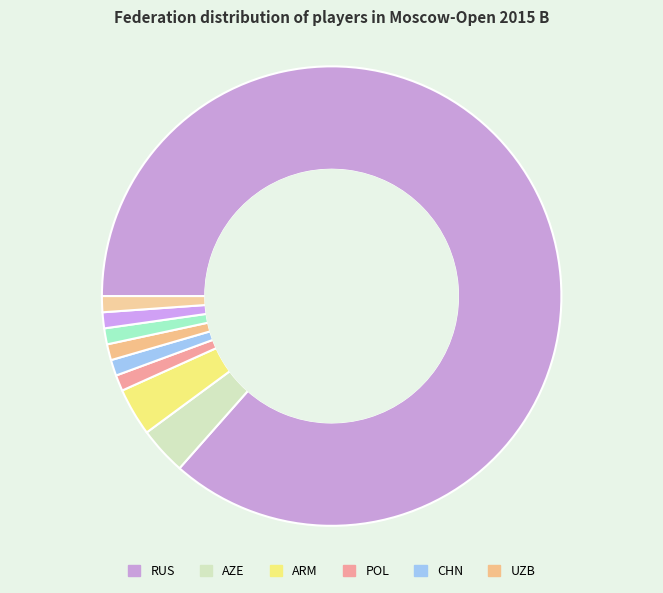

How many slices are in this pie chart?

9